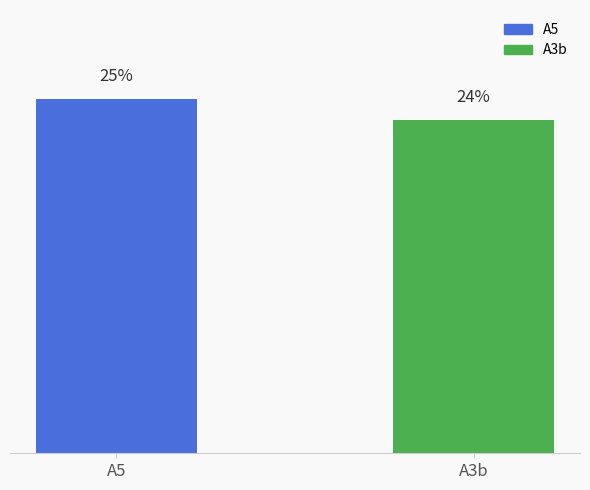

What is the label of the 1st bar from the right?

A3b